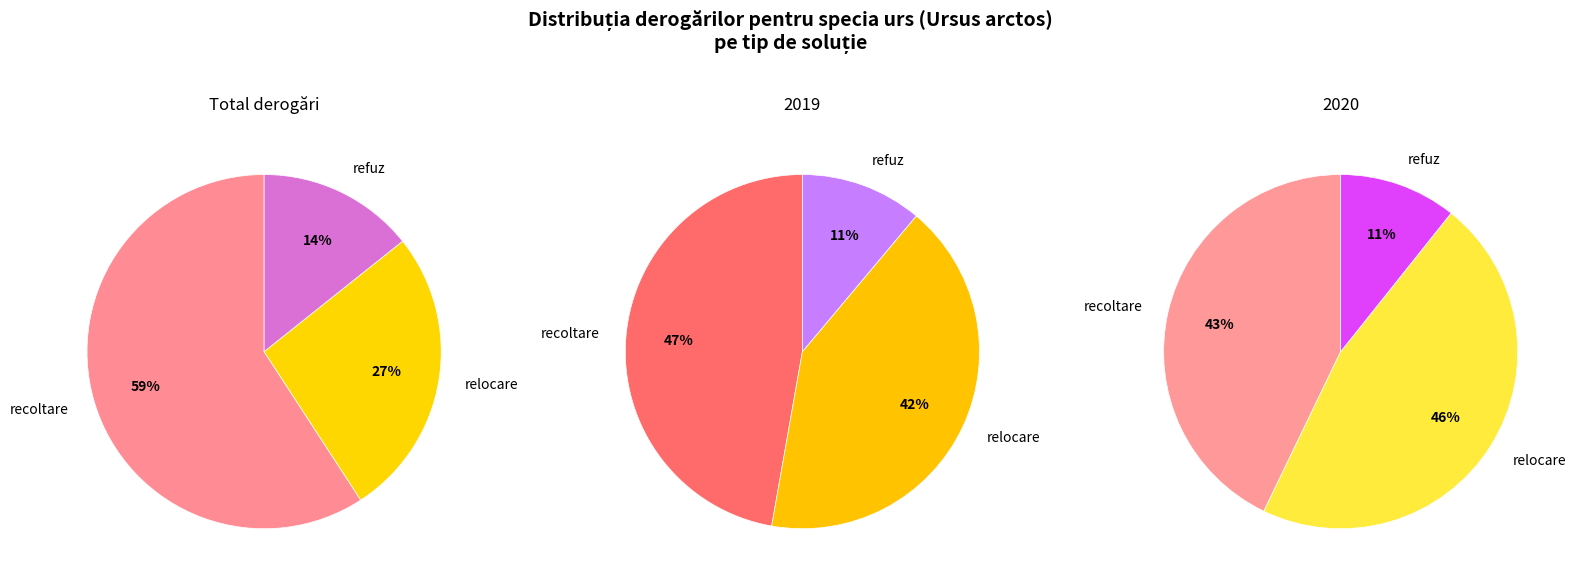

What is the ratio of the value at recoltare to the value at refuz?

4.1